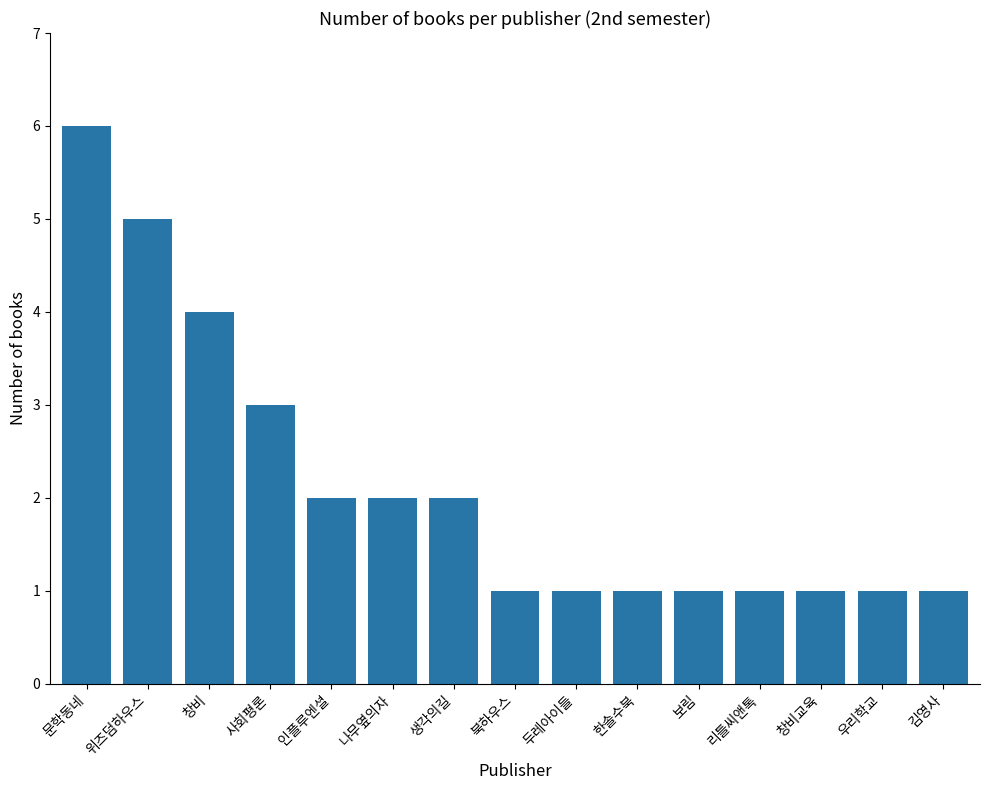

What is the value of the 4th bar from the left?

3